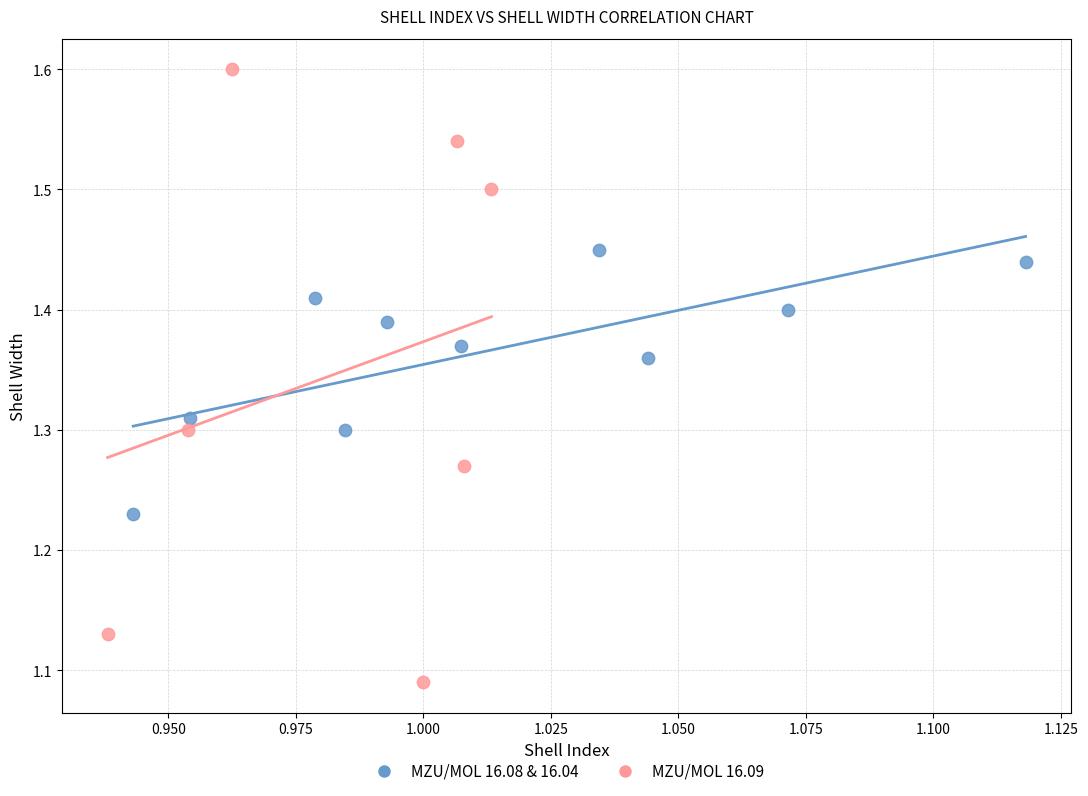

Which series reaches the maximum Y coordinate?

MZU/MOL 16.09